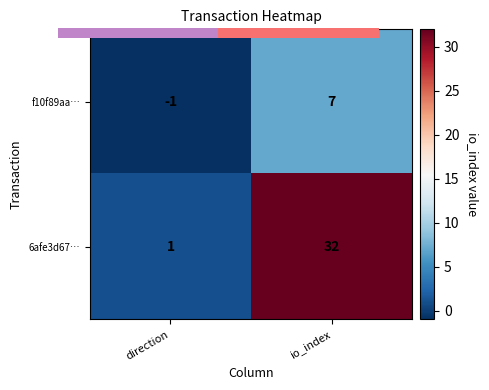

At how many categories does at least one series exceed 7?

1